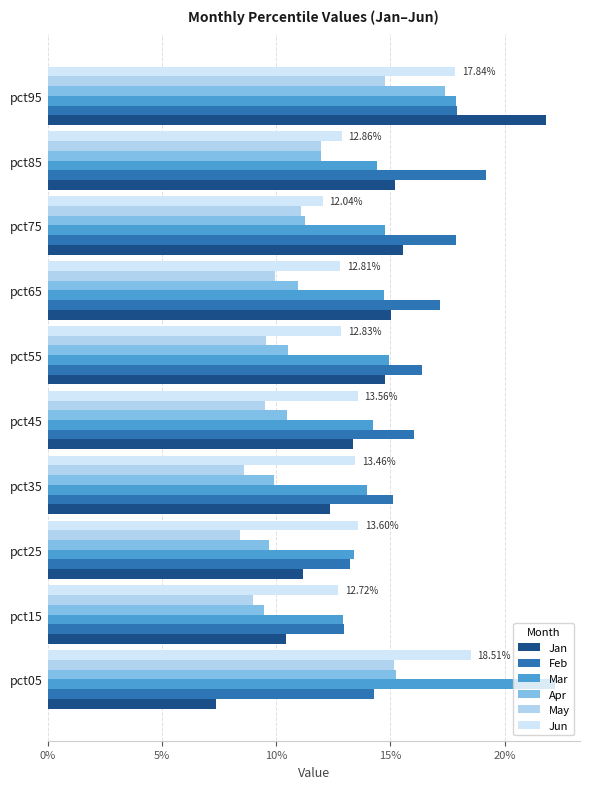

Which series has the widest spread of values?

Jan